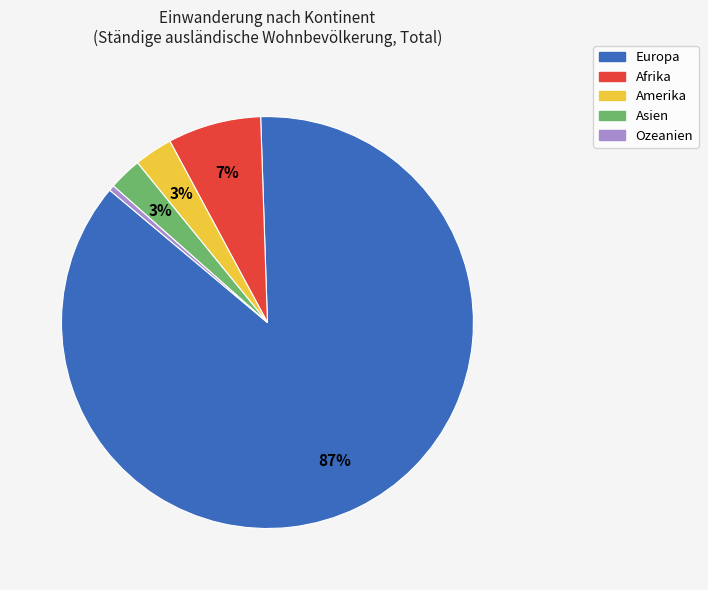

Which category has the biggest portion of the pie?

Europa